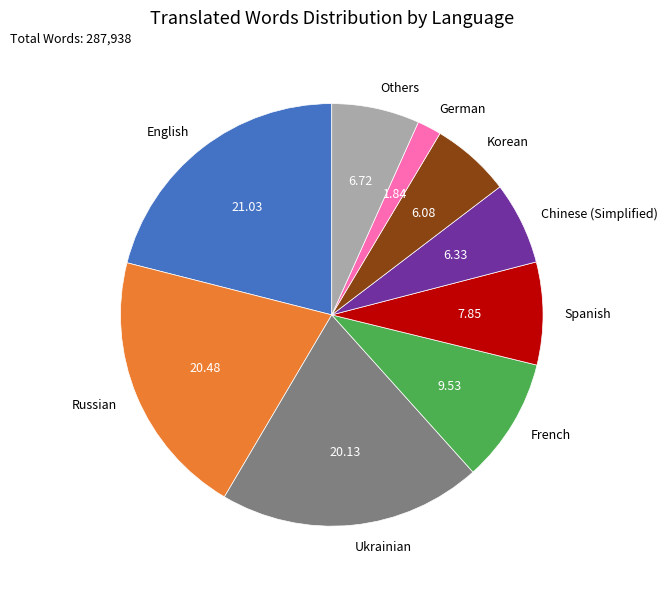

Between Spanish and German, which is larger?

Spanish